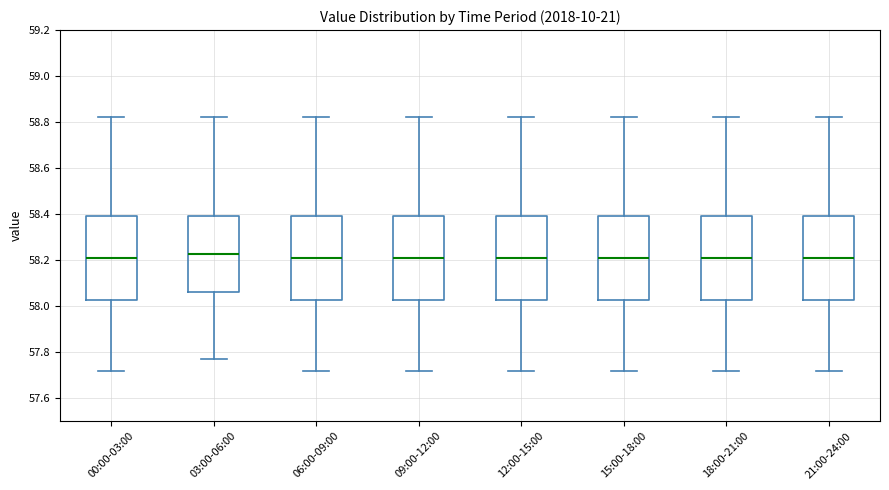

Reading left to right, transcribe this box plot: for each box, give where its median line is, the range the box spans, and where its two whiskers end, as read against the y-axis. The values are not printed on the chart, so give them approximately, as read against the axis.

00:00-03:00: median 58.22, box 58.02 to 58.40, whiskers 57.72 to 58.82
03:00-06:00: median 58.22, box 58.06 to 58.40, whiskers 57.78 to 58.82
06:00-09:00: median 58.22, box 58.02 to 58.40, whiskers 57.72 to 58.82
09:00-12:00: median 58.22, box 58.02 to 58.40, whiskers 57.72 to 58.82
12:00-15:00: median 58.22, box 58.02 to 58.40, whiskers 57.72 to 58.82
15:00-18:00: median 58.22, box 58.02 to 58.40, whiskers 57.72 to 58.82
18:00-21:00: median 58.22, box 58.02 to 58.40, whiskers 57.72 to 58.82
21:00-24:00: median 58.22, box 58.02 to 58.40, whiskers 57.72 to 58.82